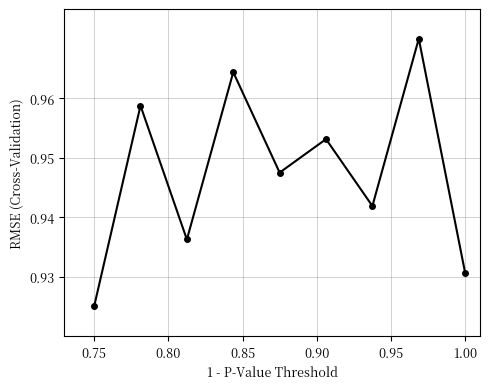

How many points are higher than both their immediate neighbors (excluding endpoints)?

4